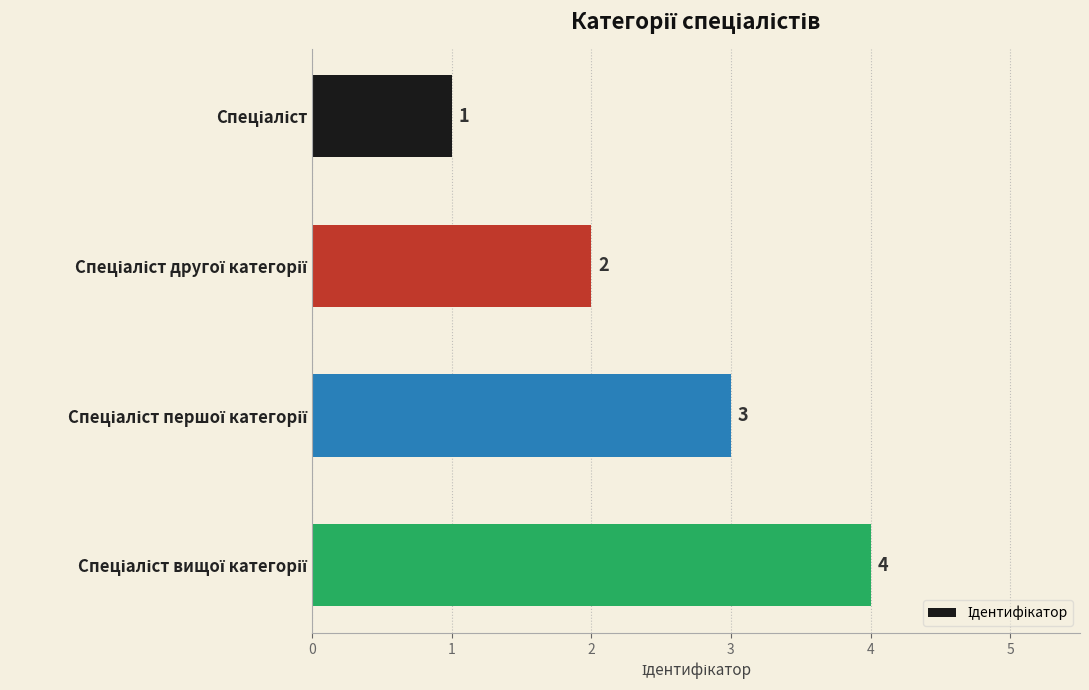

What is the difference between the maximum and minimum values?

3